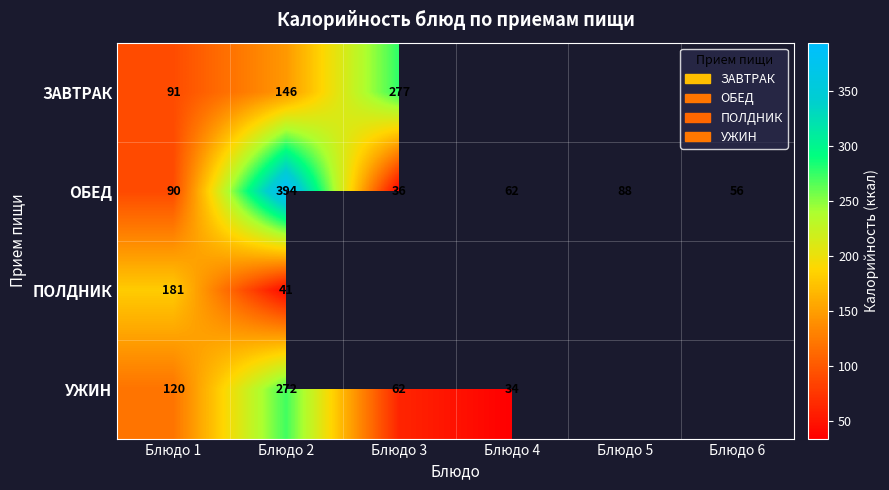

Which category has the highest value in the ОБЕД series?

Блюдо 2